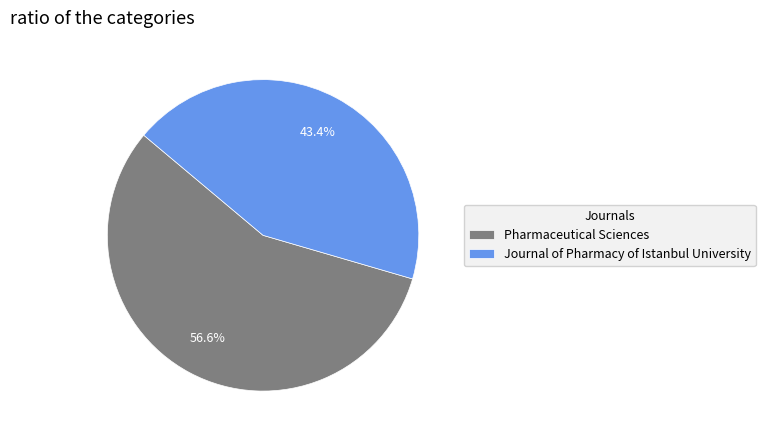

To the nearest percent, what is the combined percentage of Pharmaceutical Sciences and Journal of Pharmacy of Istanbul University?

100%